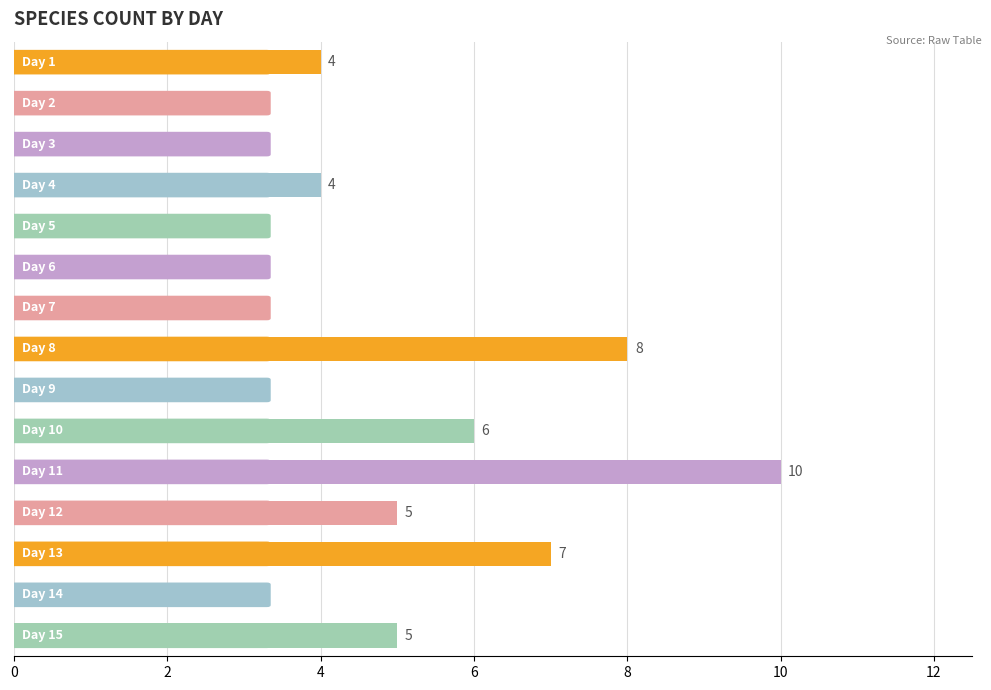

What is the value of the 8th bar from the top?

8